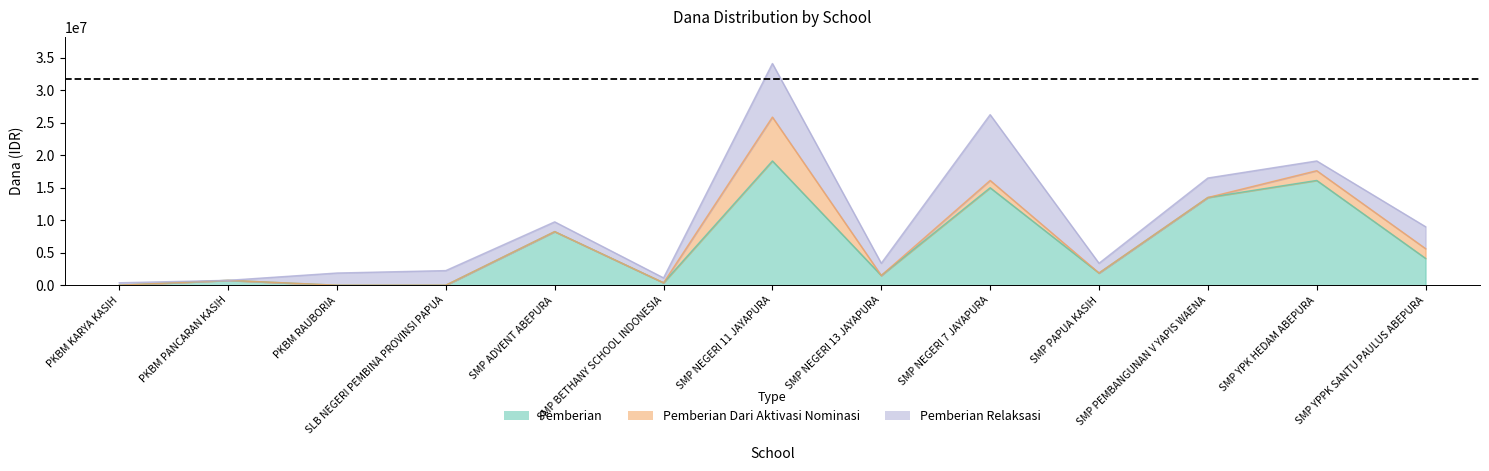

How many lines are shown in the chart?

3